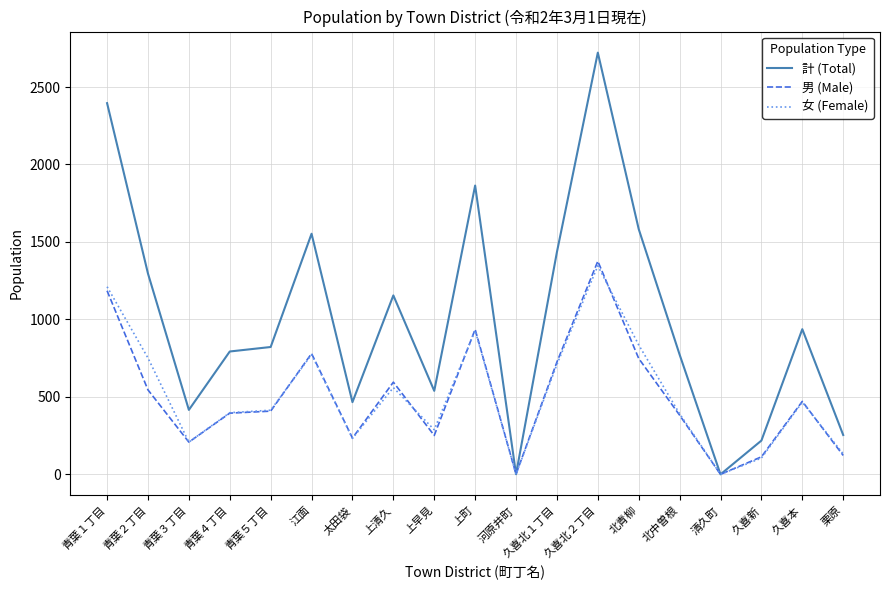

At which label does 計 (Total) first exceed 822?

青葉１丁目